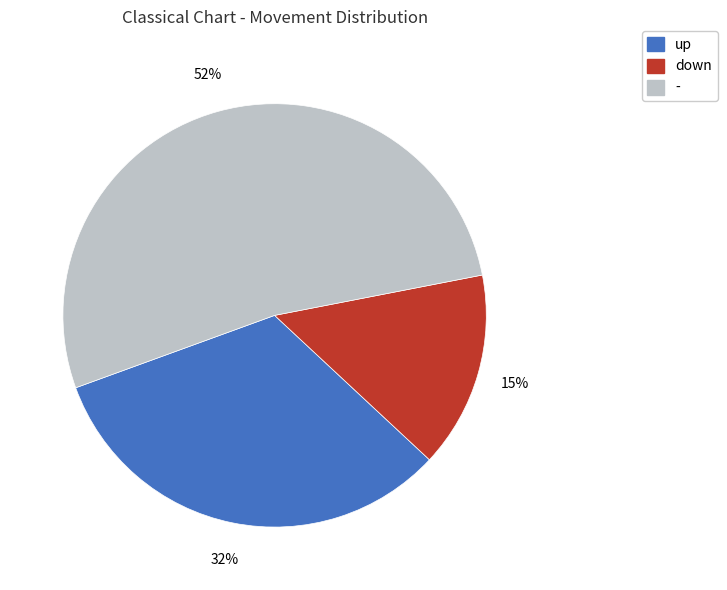

How many segments does this pie chart have?

3